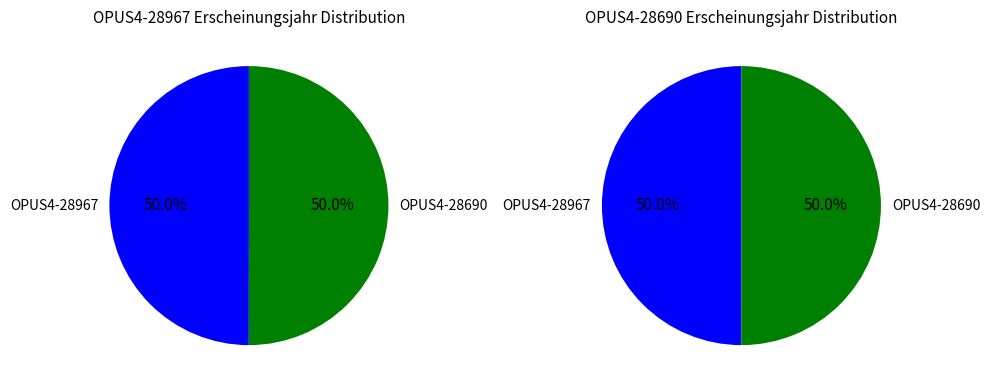

What is the total percentage of OPUS4-28967 and OPUS4-28690?

100.0%